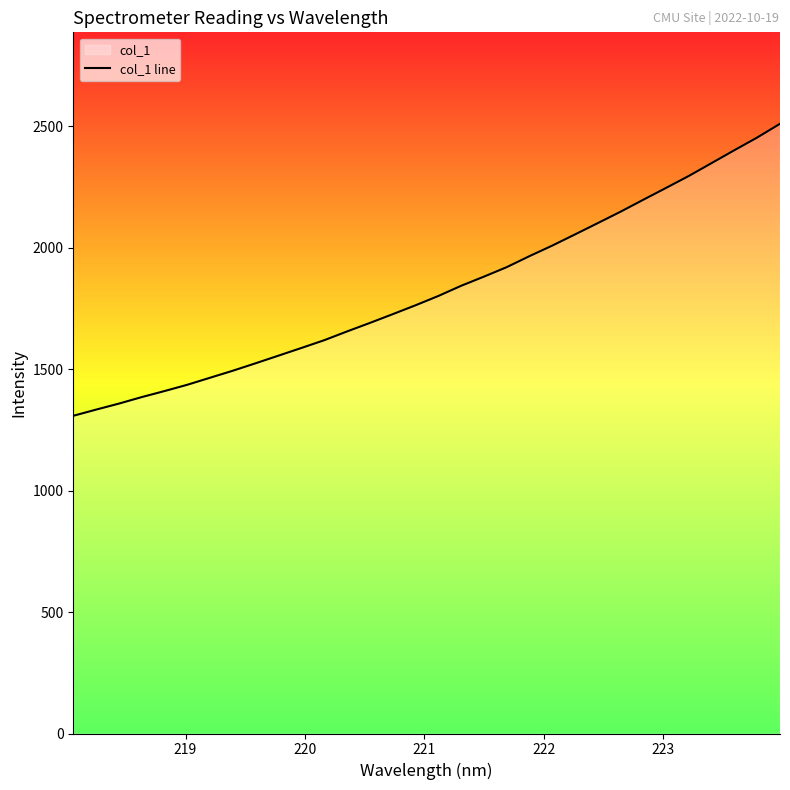

What is the smallest value displayed?

1308.1